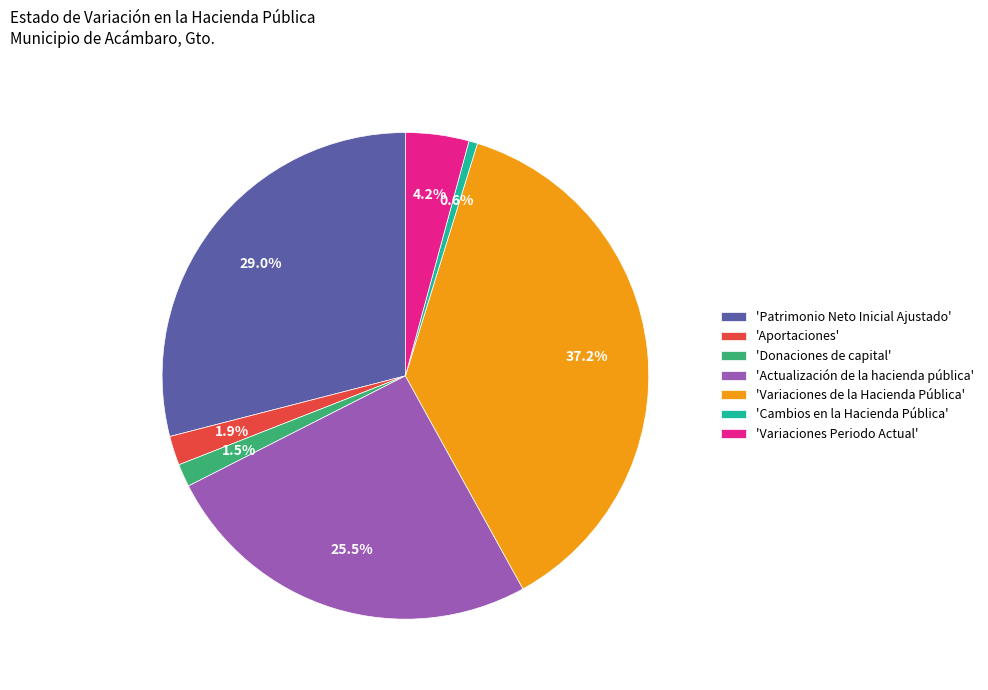

Which category has the biggest portion of the pie?

'Variaciones de la Hacienda Pública'